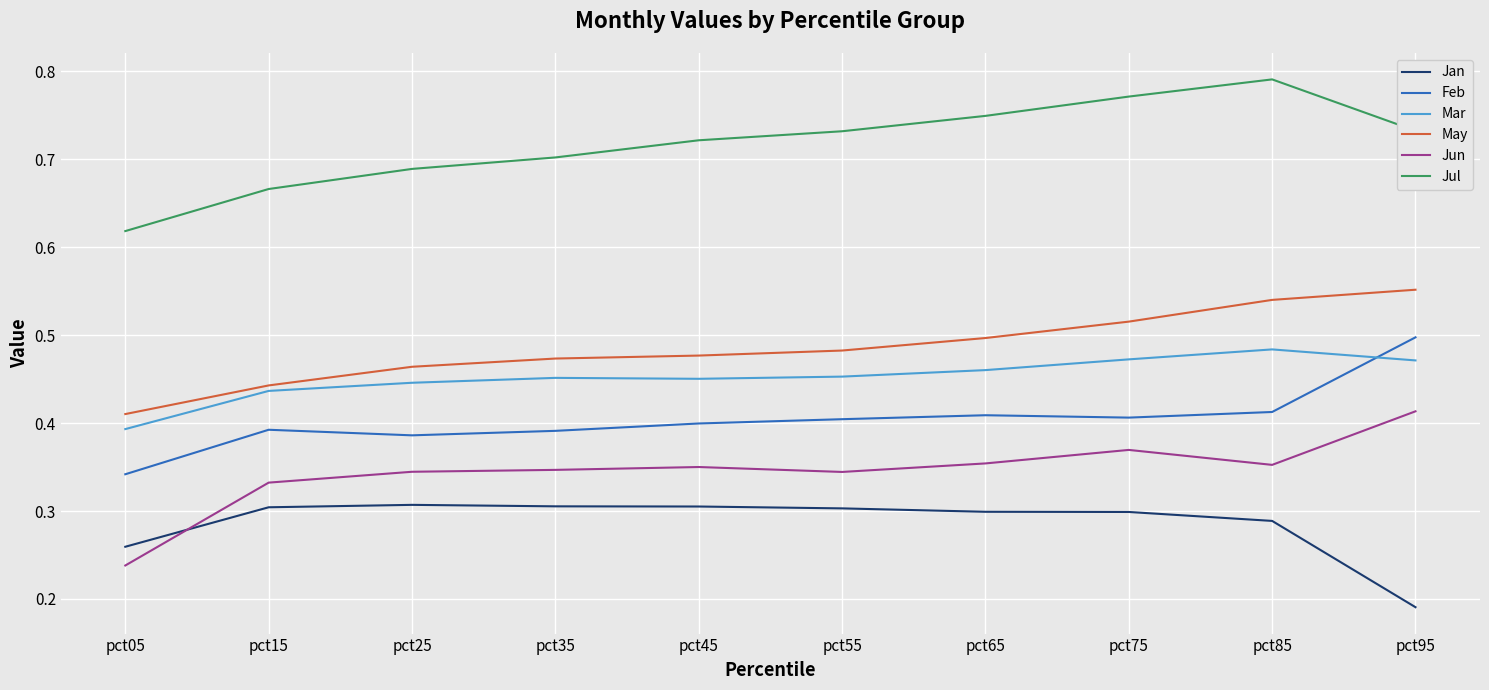

Is this an area chart (filled region under the line)?

No